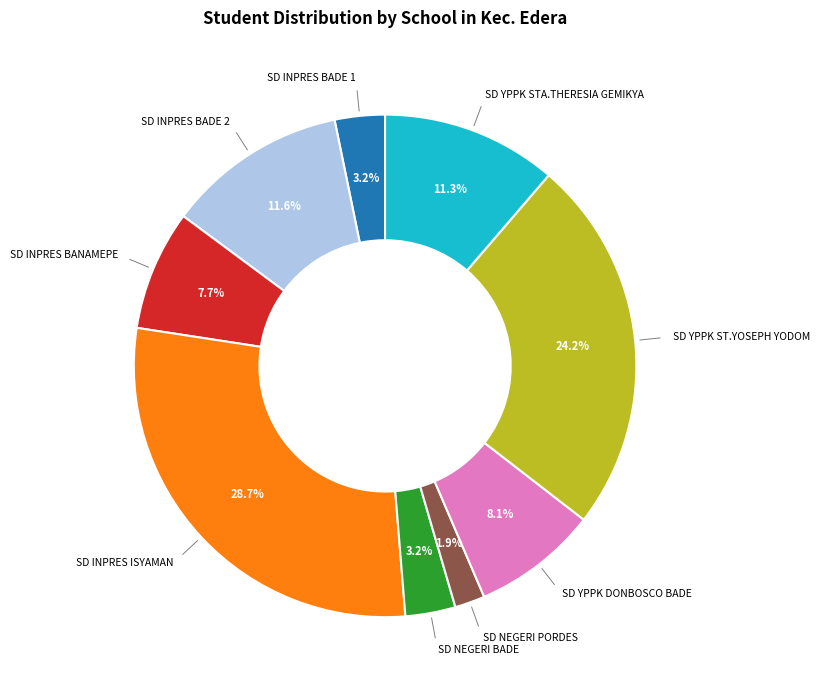

Is the sum of SD INPRES BANAMEPE and SD INPRES BADE 2 greater than half?

No